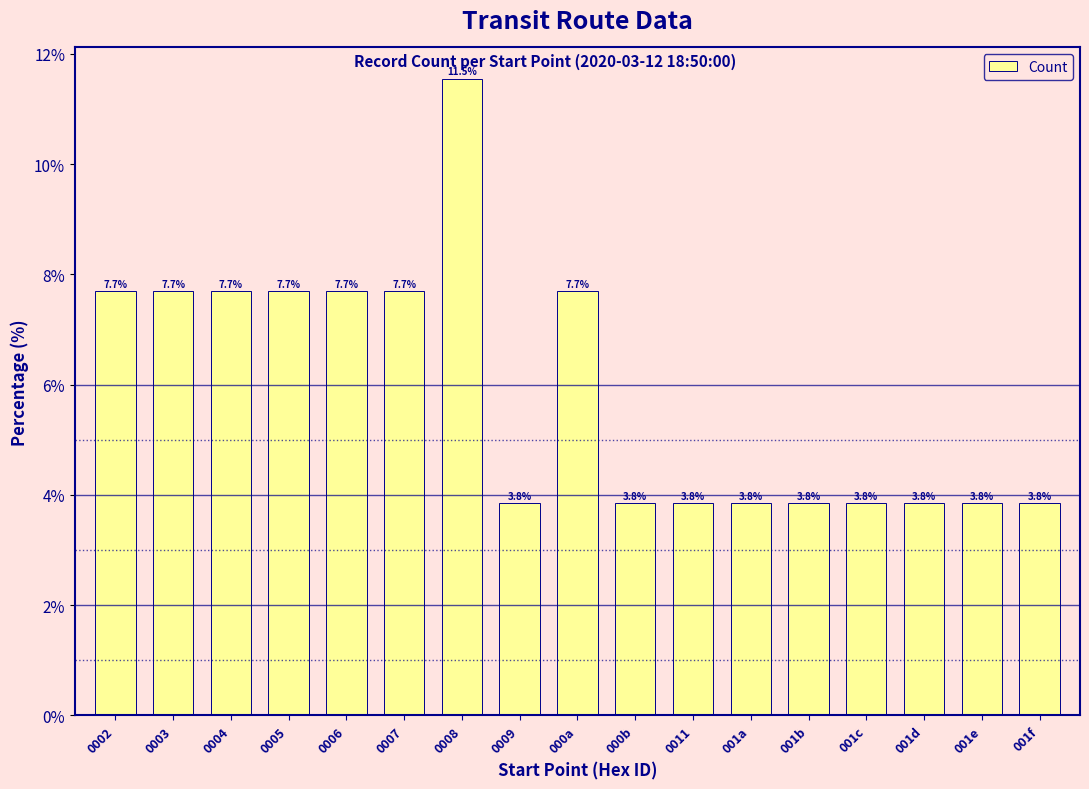

Reading left to right, extract all data points from this chart.

0002=7.7	0003=7.7	0004=7.7	0005=7.7	0006=7.7	0007=7.7	0008=11.5	0009=3.8	000a=7.7	000b=3.8	0011=3.8	001a=3.8	001b=3.8	001c=3.8	001d=3.8	001e=3.8	001f=3.8